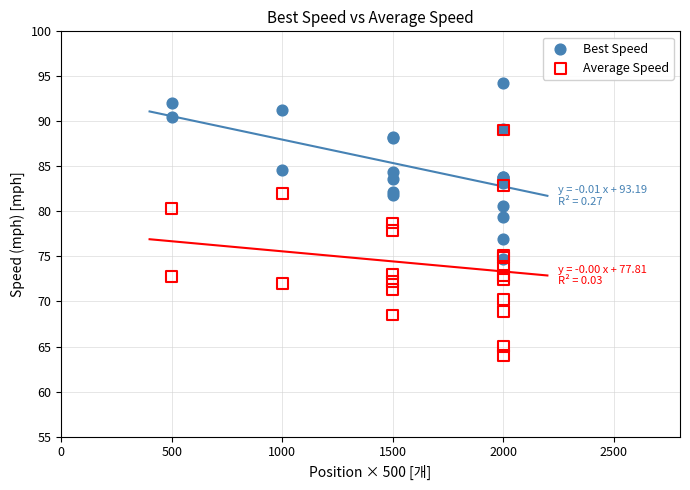

What are all the series names shown in the legend?

Best Speed, Average Speed